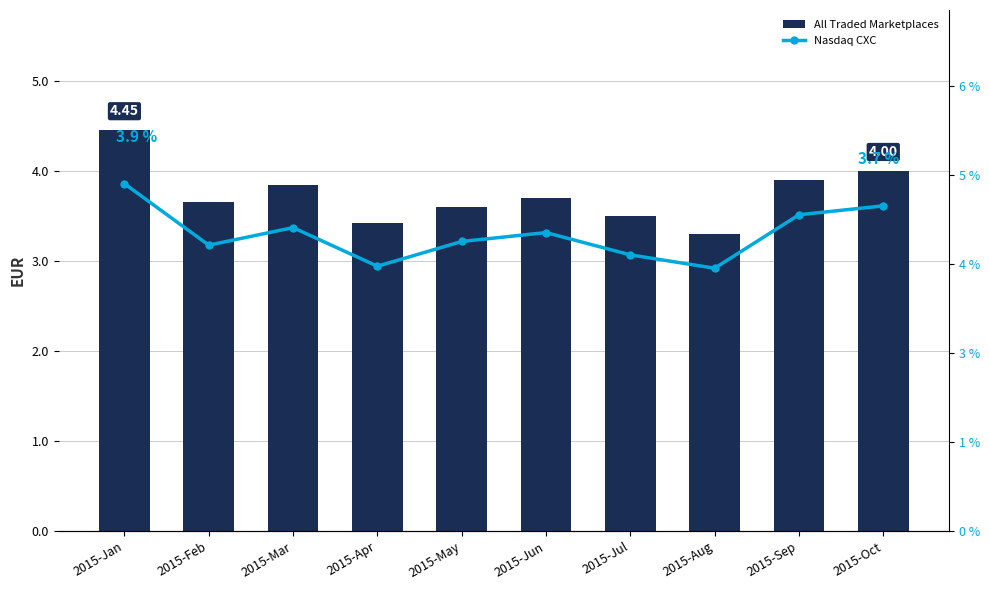

What are all the series names shown in the legend?

All Traded Marketplaces, Nasdaq CXC